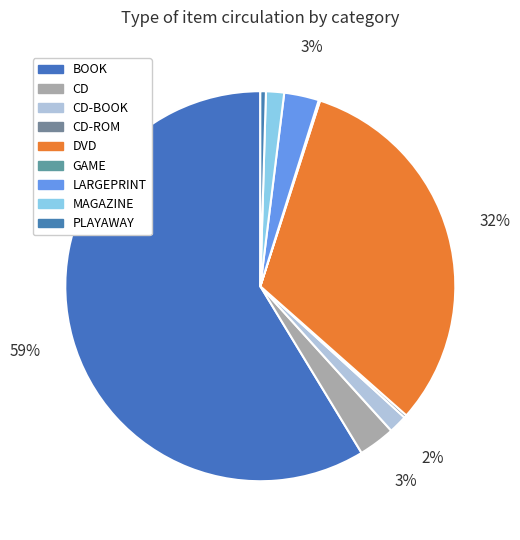

What is the ratio of the value at CD-BOOK to the value at MAGAZINE?

1.0